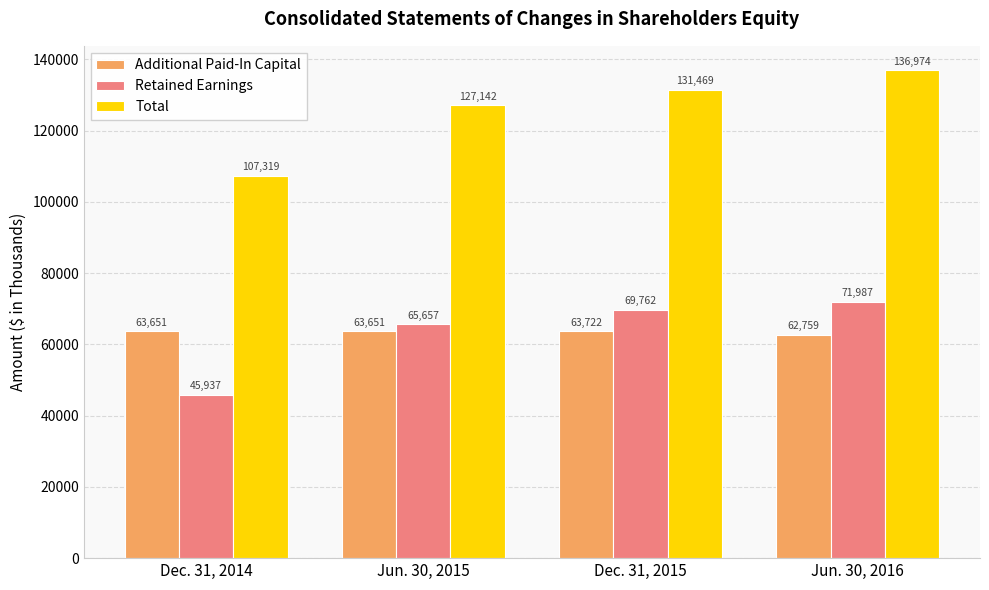

True or false: Total has a value of 189715 at Dec. 31, 2015.

False